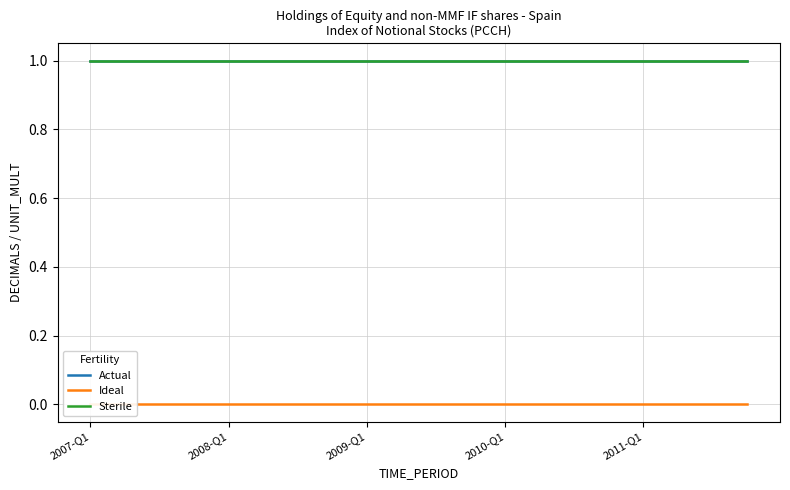

At how many categories does at least one series exceed 0?

20